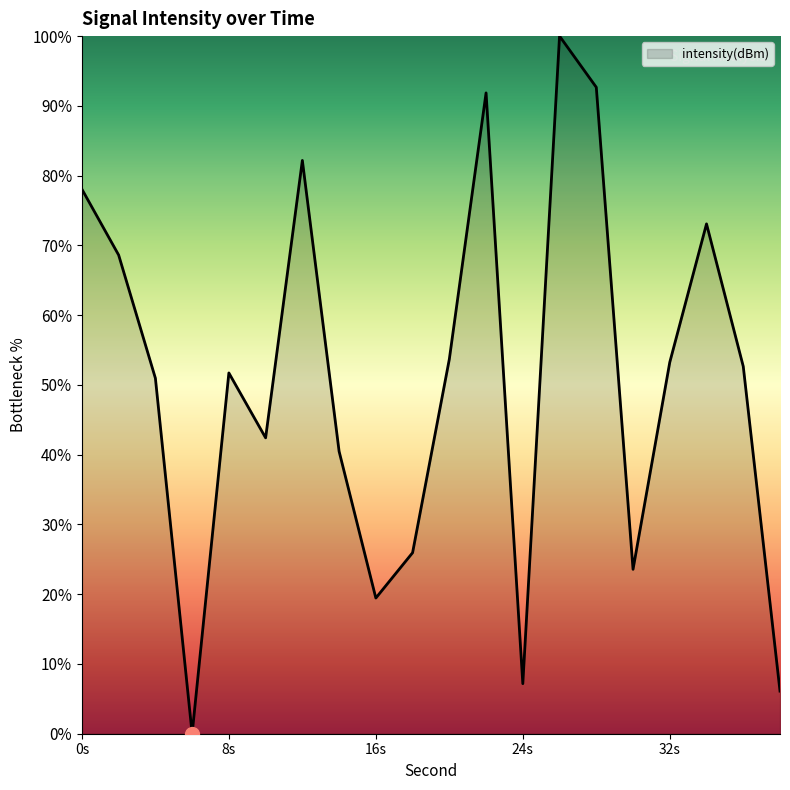

What is the maximum value shown in the chart?

100.0